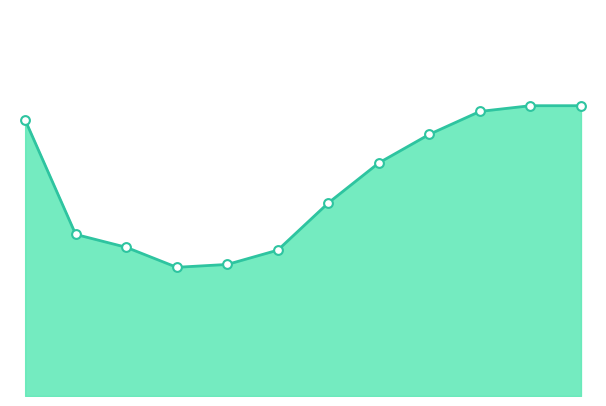

Is this an area chart (filled region under the line)?

Yes